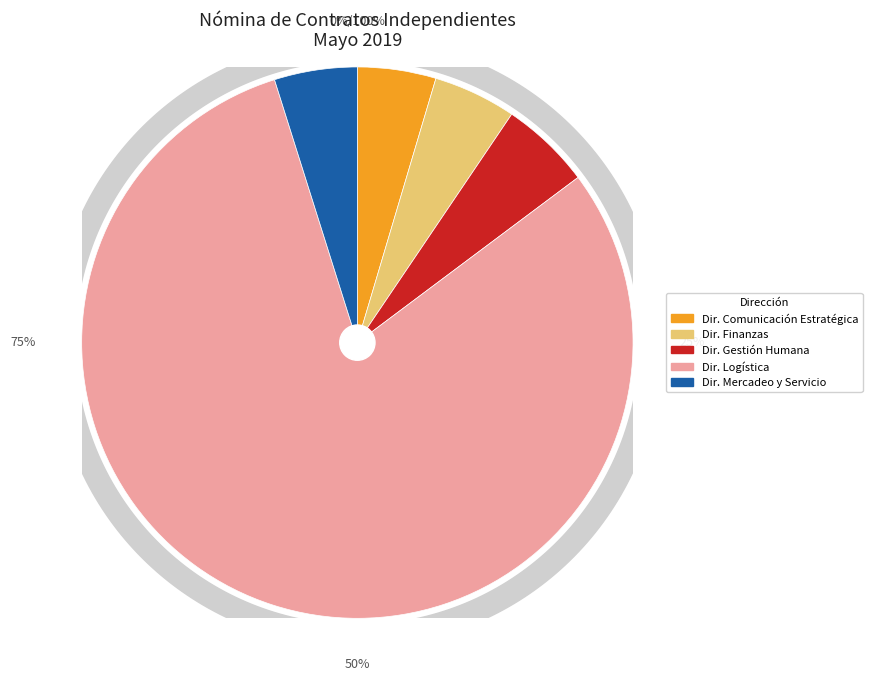

What percentage is the DIRECCIÓN DE FINANZAS slice, to the nearest percent?

5%